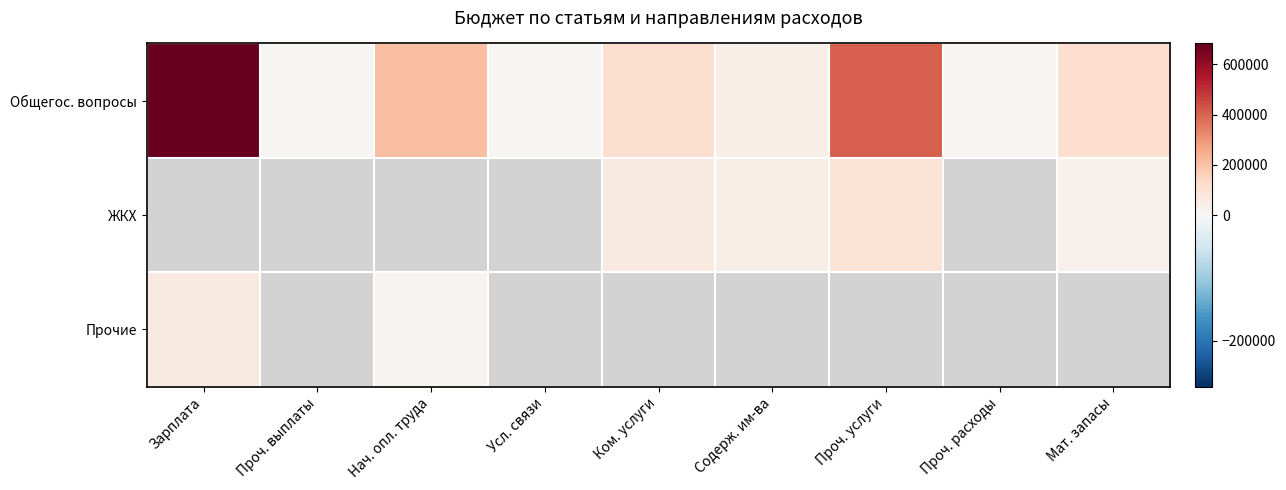

Which series has the largest range (max minus min)?

Общегос. вопросы